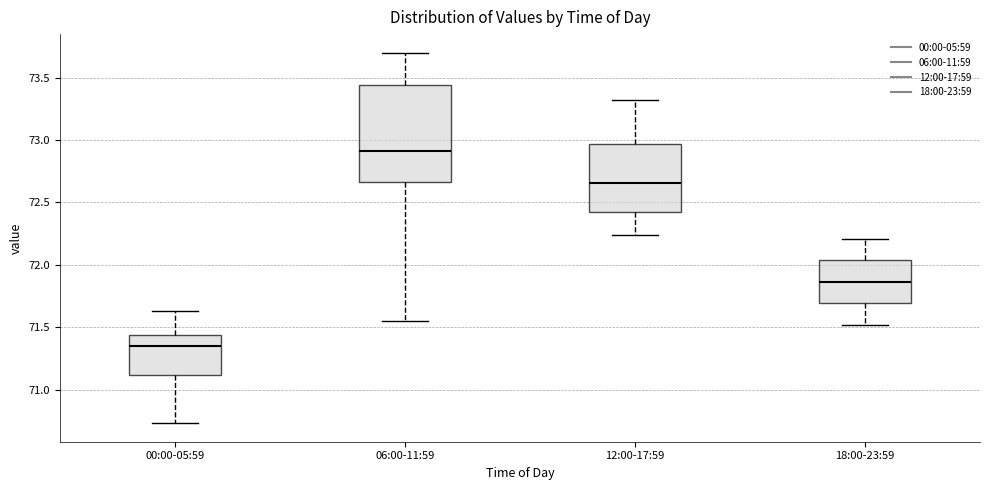

Reading left to right, transcribe this box plot: for each box, give where its median line is, the range the box spans, and where its two whiskers end, as read against the y-axis. The values are not printed on the chart, so give them approximately, as read against the axis.

00:00-05:59: median 71.35, box 71.10 to 71.45, whiskers 70.75 to 71.65
06:00-11:59: median 72.90, box 72.65 to 73.45, whiskers 71.55 to 73.70
12:00-17:59: median 72.65, box 72.40 to 72.95, whiskers 72.25 to 73.30
18:00-23:59: median 71.85, box 71.70 to 72.05, whiskers 71.50 to 72.20